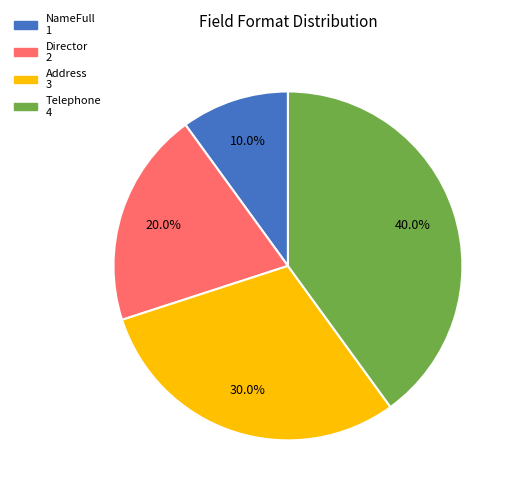

What is the ratio of the value at Address to the value at NameFull?

3.0